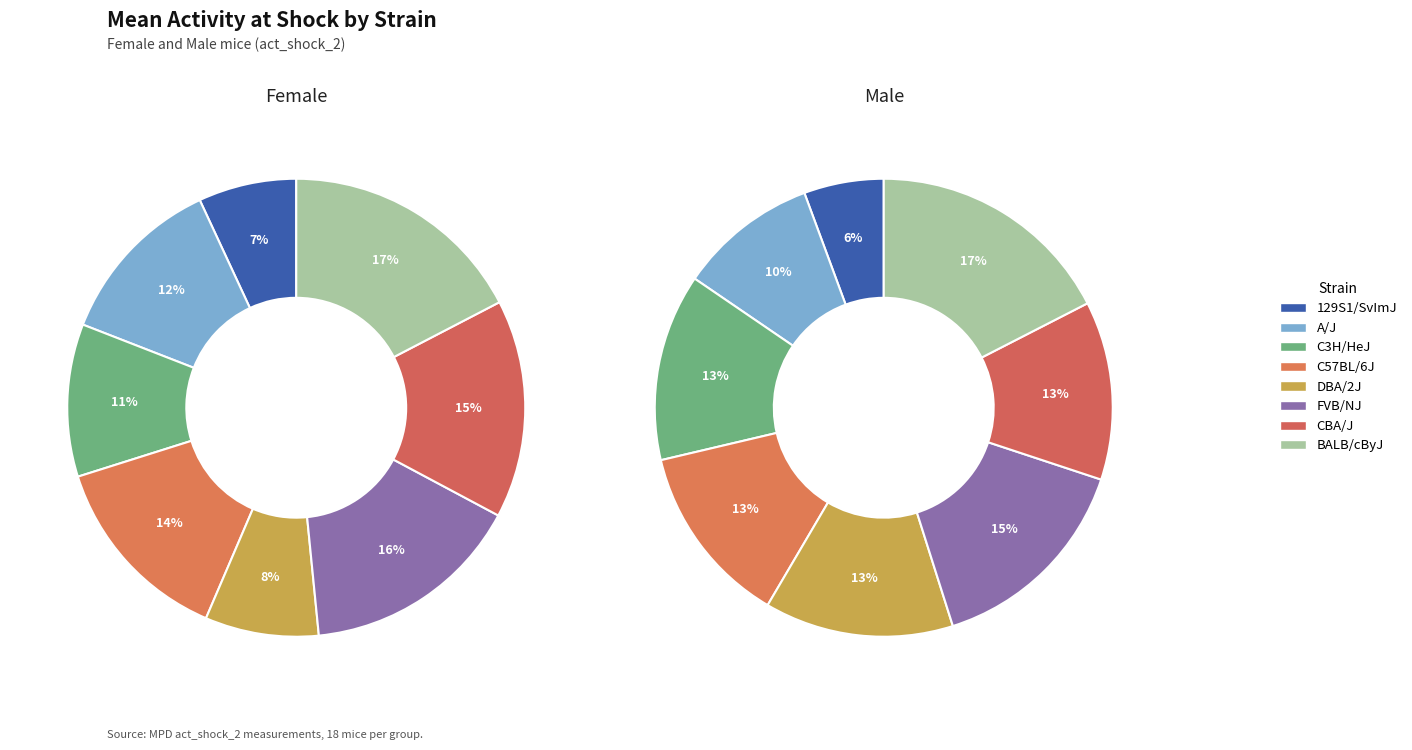

Is it true that C3H/HeJ is 11% of the pie?

True